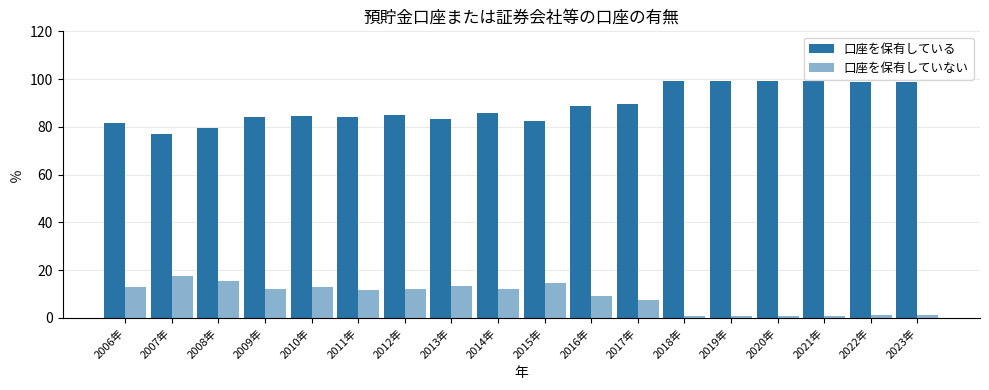

How many bars are there in each group?

2